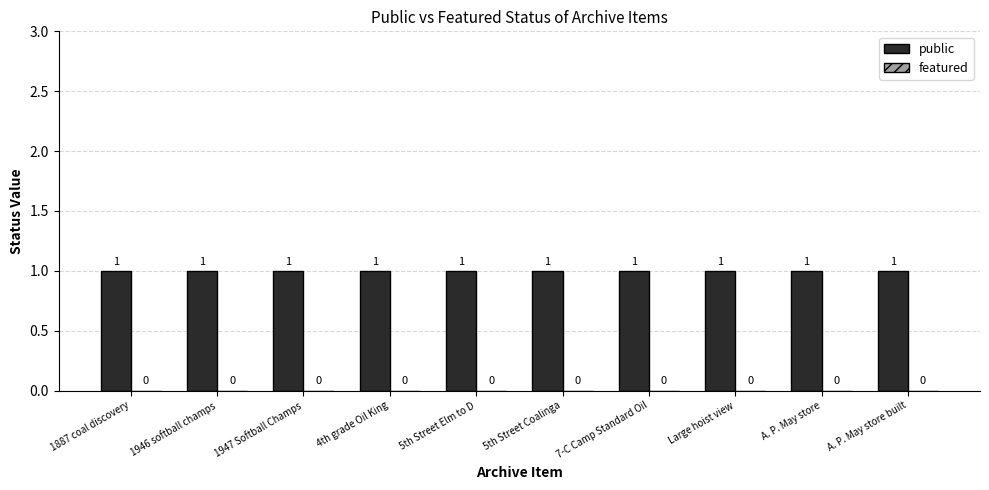

Is it true that public equals 1 at 4th grade Oil King?

False